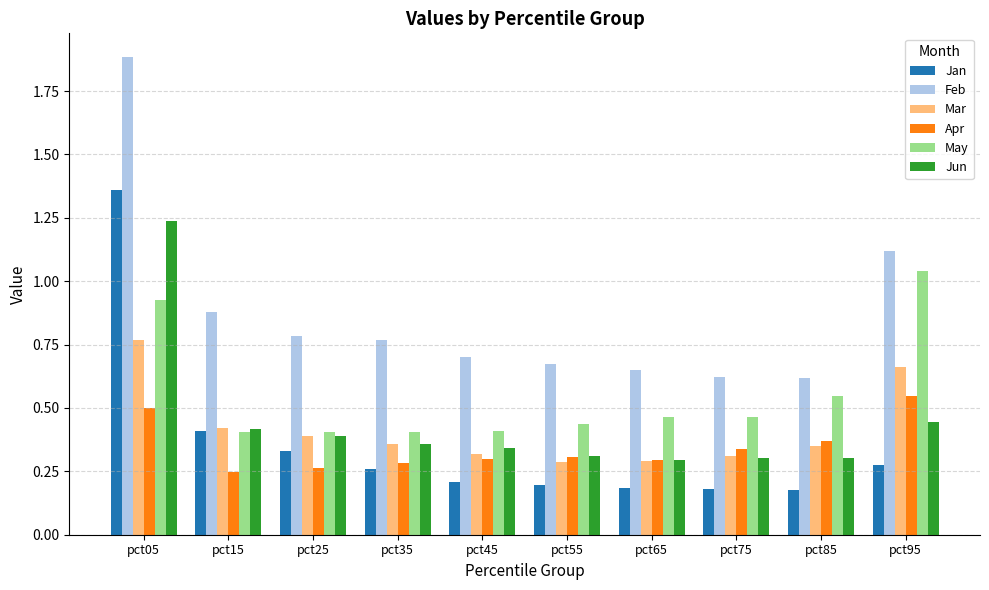

The Mar series shows 0.4 at pct55. True or false?

False